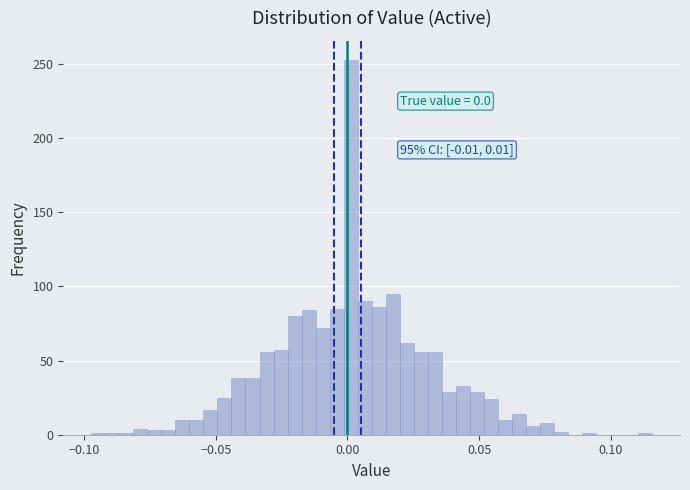

Around what value on the x-axis is the tallest bar? Give the approximate position of its centre, as read against the axis.

0.000